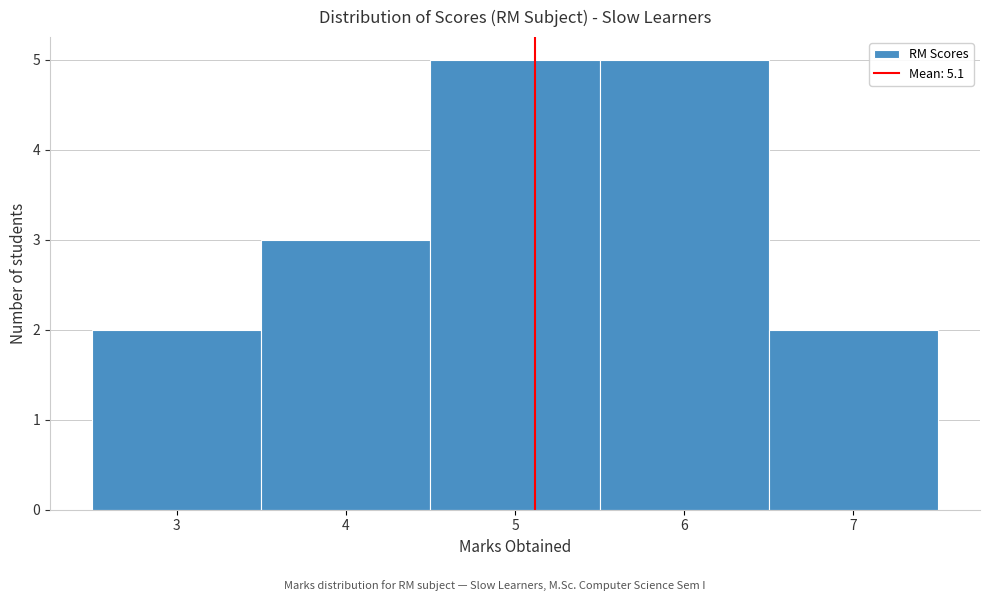

What is the height of the bar covering 5.5 to 6.5 on the x-axis? The values are not printed on the chart, so give them approximately, as read against the axis.

5